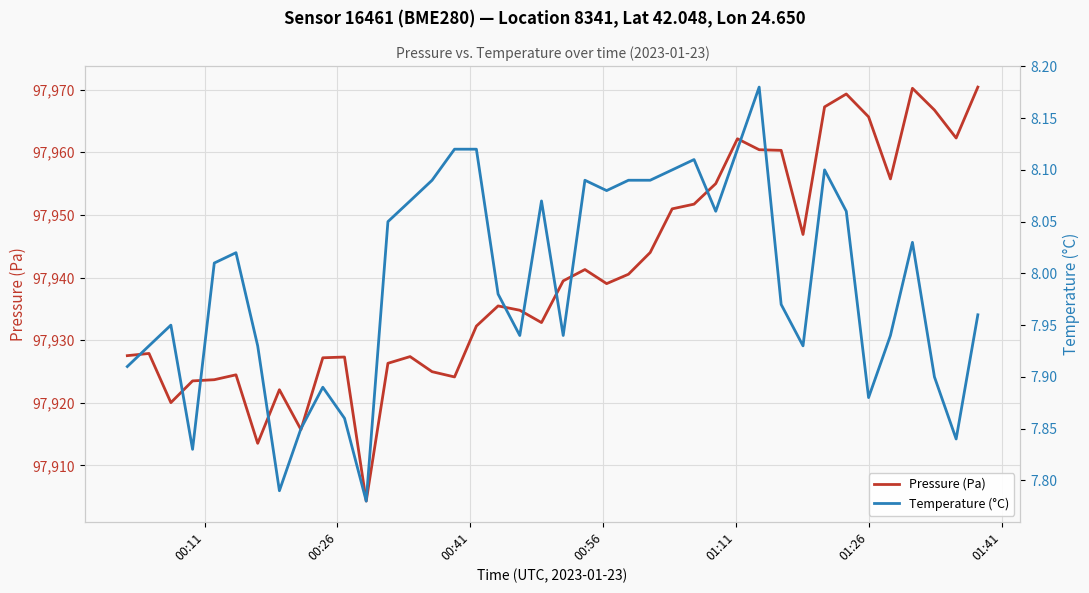

How many values in the Pressure (Pa) series are below 97939?

20